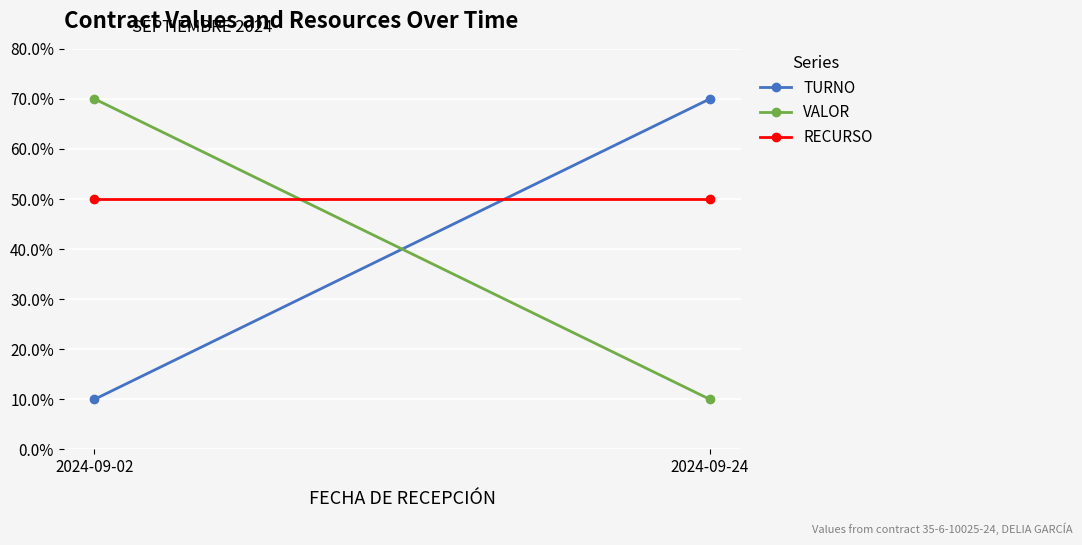

Count the number of data series in this chart.

3